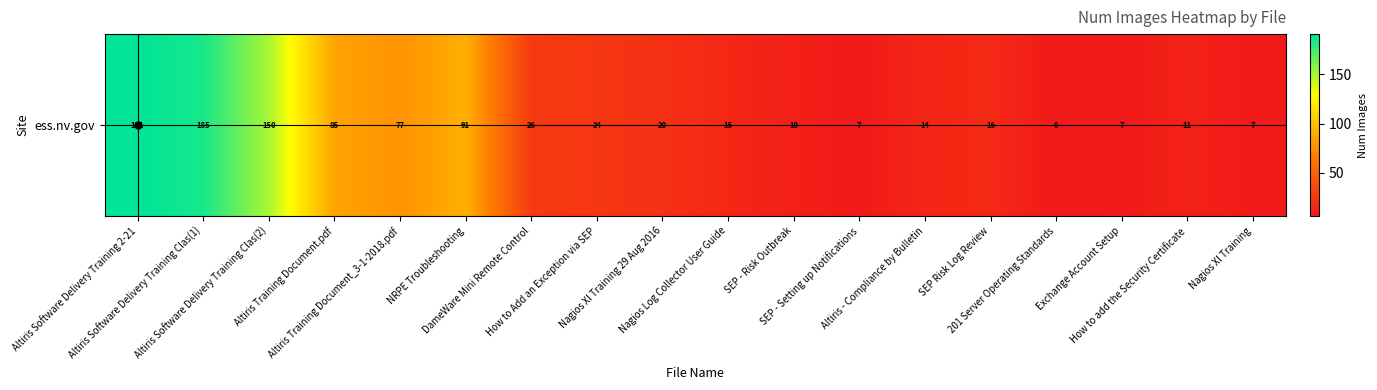

Which label corresponds to the smallest value in the chart?

201 Server Operating Standards